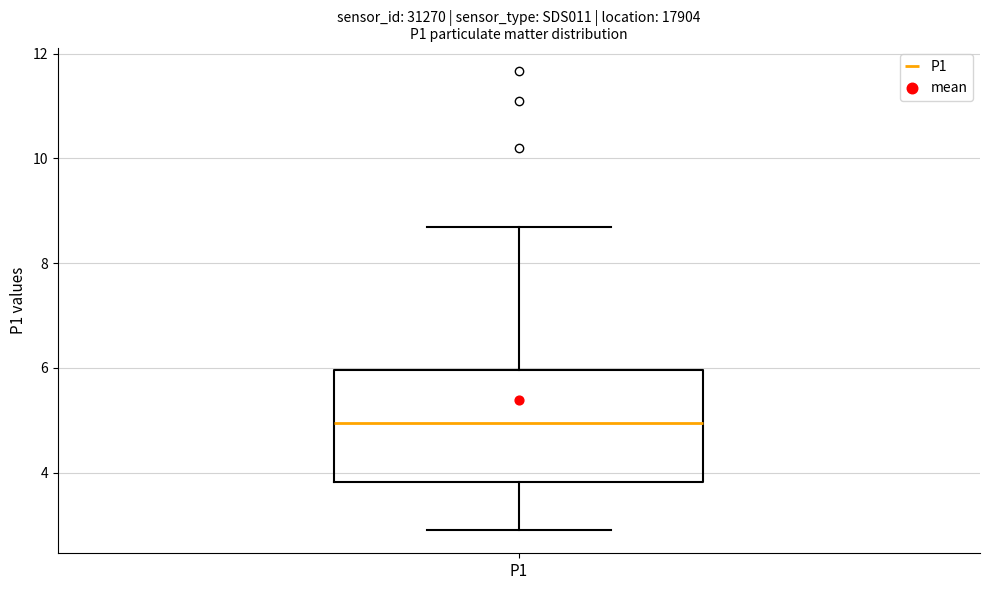

Where is the lower edge of the box for P1 on the y-axis? The values are not printed on the chart, so give them approximately, as read against the axis.

3.8